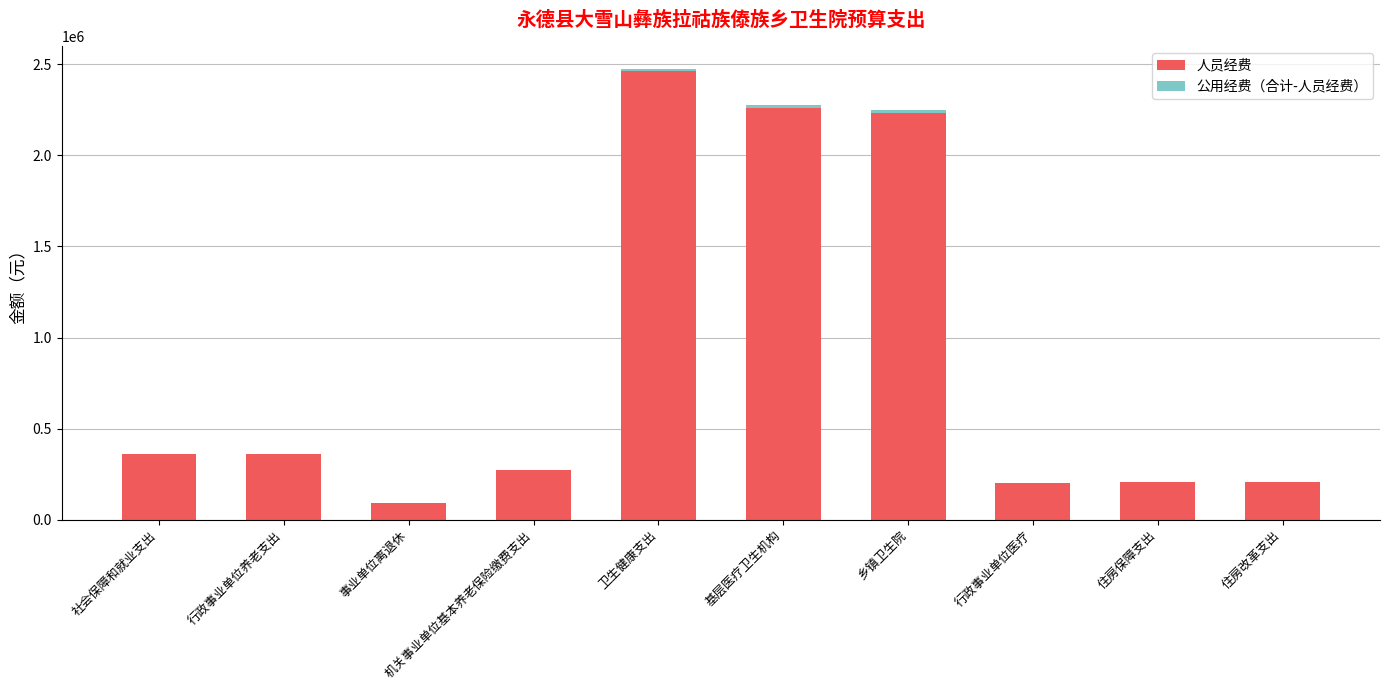

What is the maximum value for 人员经费?

2461326.2